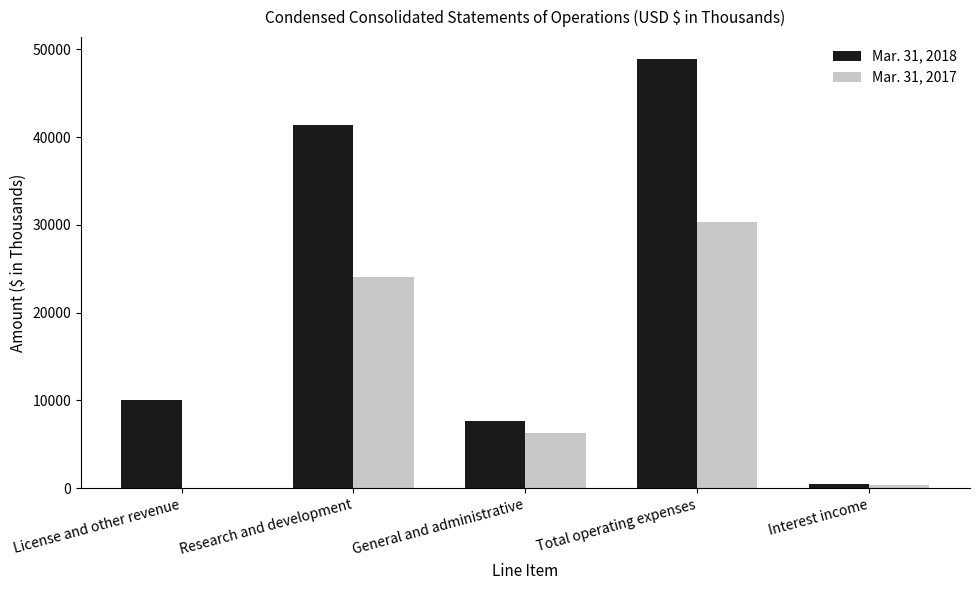

At which label does Mar. 31, 2017 reach its peak?

Total operating expenses